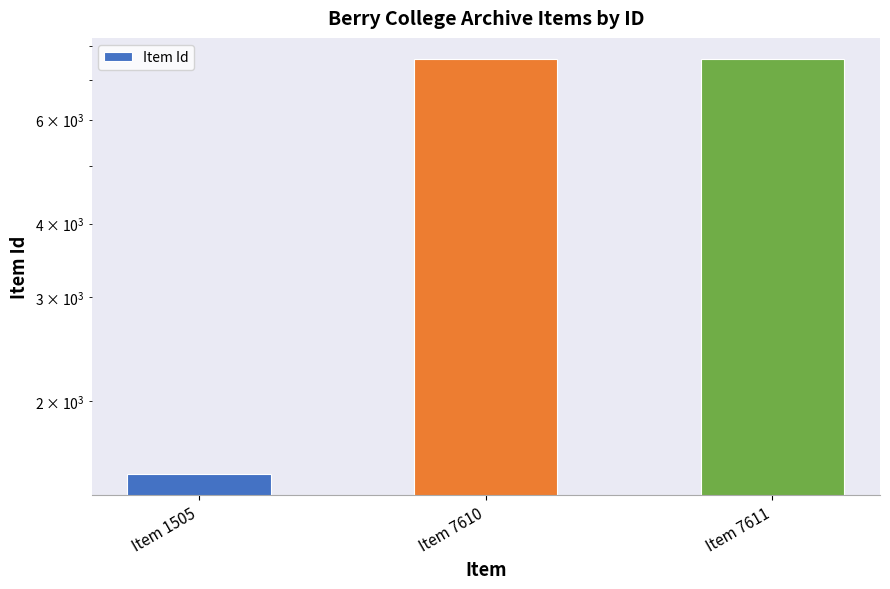

Which category has the lowest value across all series?

Item 1505